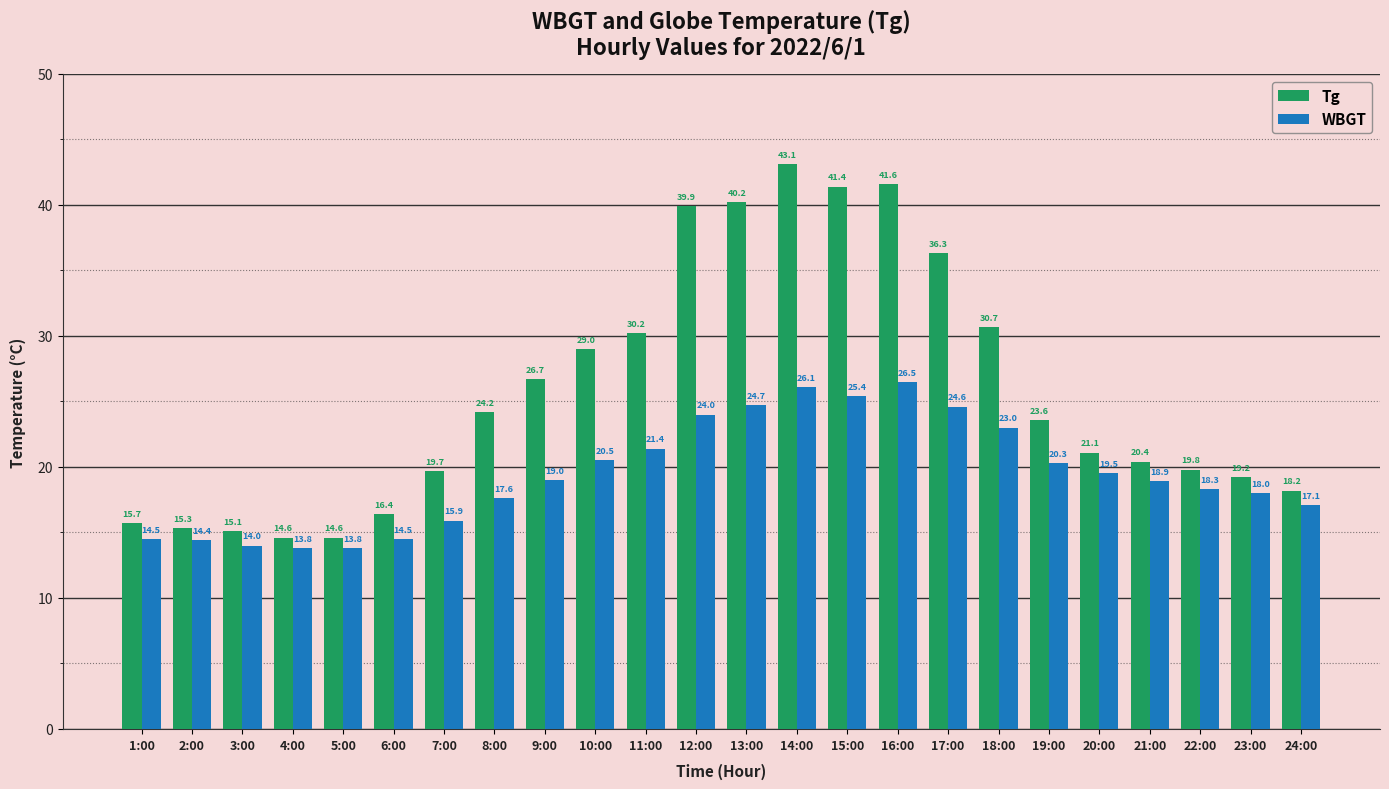

At which label does Tg first exceed 23?

8:00